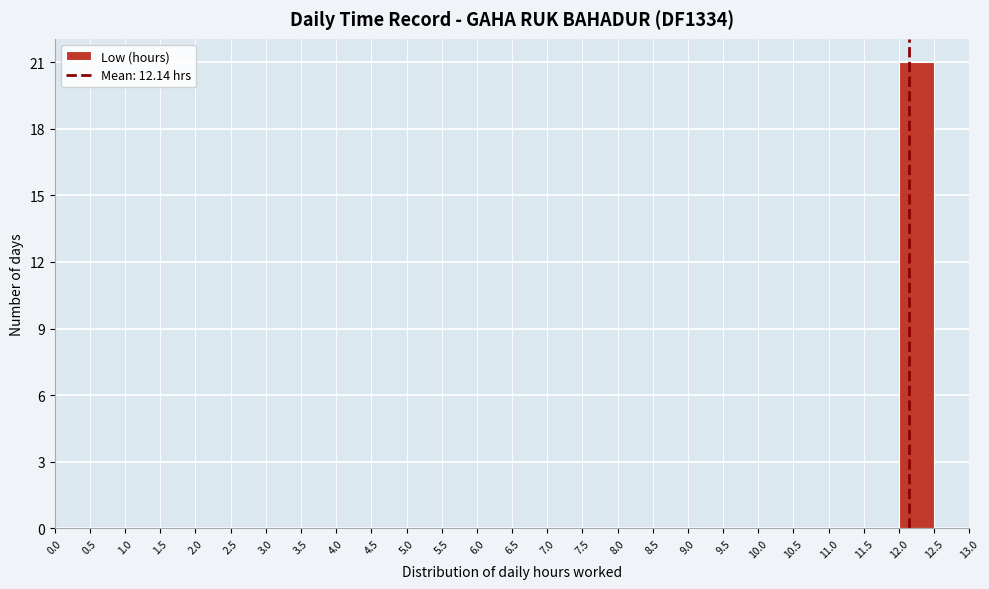

Reading left to right, transcribe this chart: for each bar, give the range it covers on the x-axis and its height. The values are not printed on the chart, so give them approximately, as read against the axis.

0.0 to 0.5: 0
0.5 to 1.0: 0
1.0 to 1.5: 0
1.5 to 2.0: 0
2.0 to 2.5: 0
2.5 to 3.0: 0
3.0 to 3.5: 0
3.5 to 4.0: 0
4.0 to 4.5: 0
4.5 to 5.0: 0
5.0 to 5.5: 0
5.5 to 6.0: 0
6.0 to 6.5: 0
6.5 to 7.0: 0
7.0 to 7.5: 0
7.5 to 8.0: 0
8.0 to 8.5: 0
8.5 to 9.0: 0
9.0 to 9.5: 0
9.5 to 10.0: 0
10.0 to 10.5: 0
10.5 to 11.0: 0
11.0 to 11.5: 0
11.5 to 12.0: 0
12.0 to 12.5: 21
12.5 to 13.0: 0